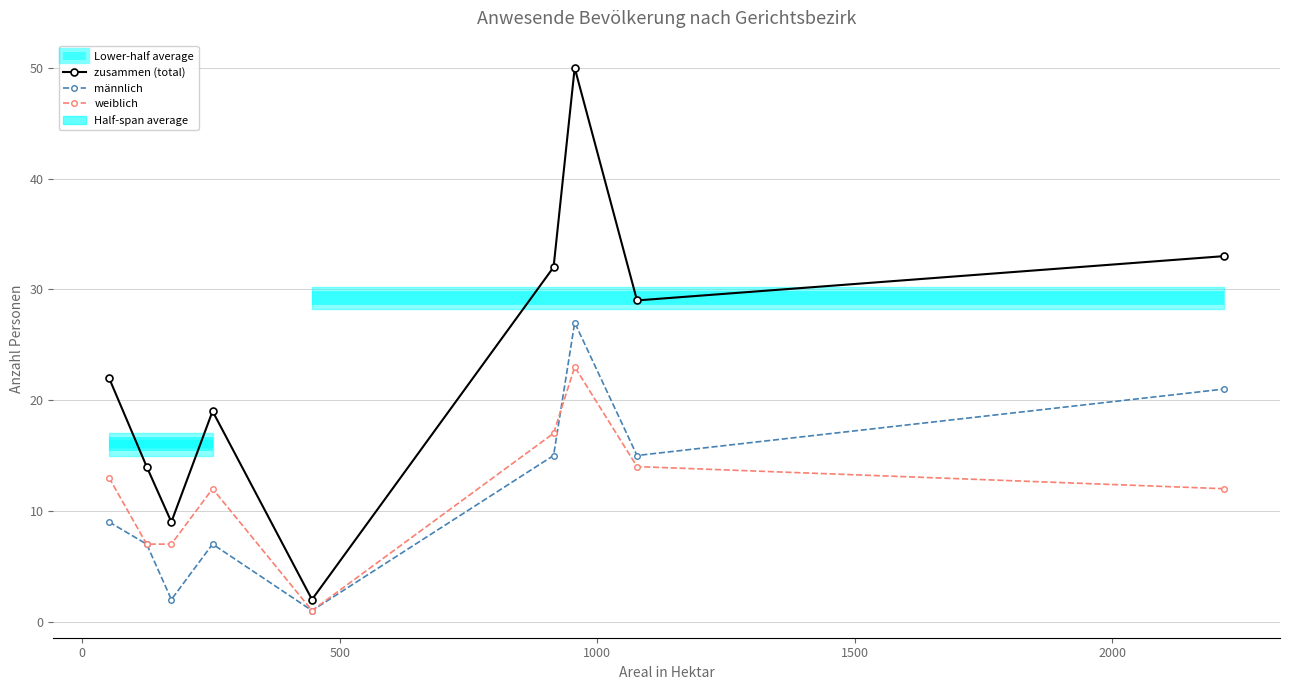

How many lines are shown in the chart?

3